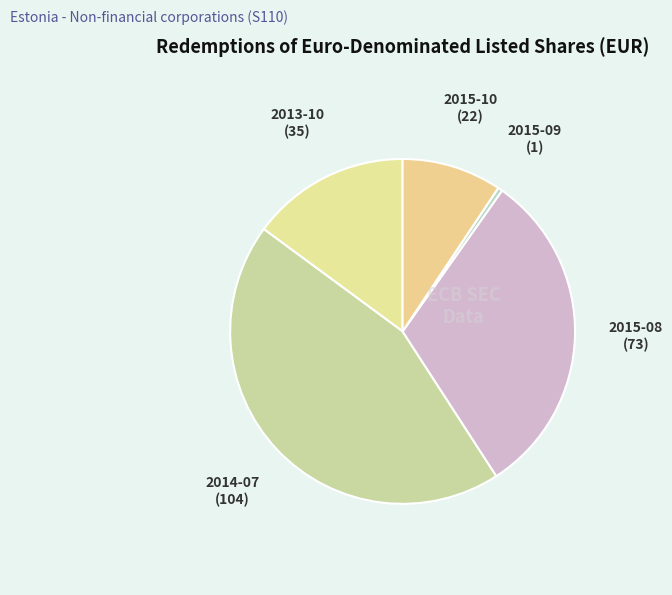

Combined, do 2013-10 and 2015-10 account for over 50%?

No